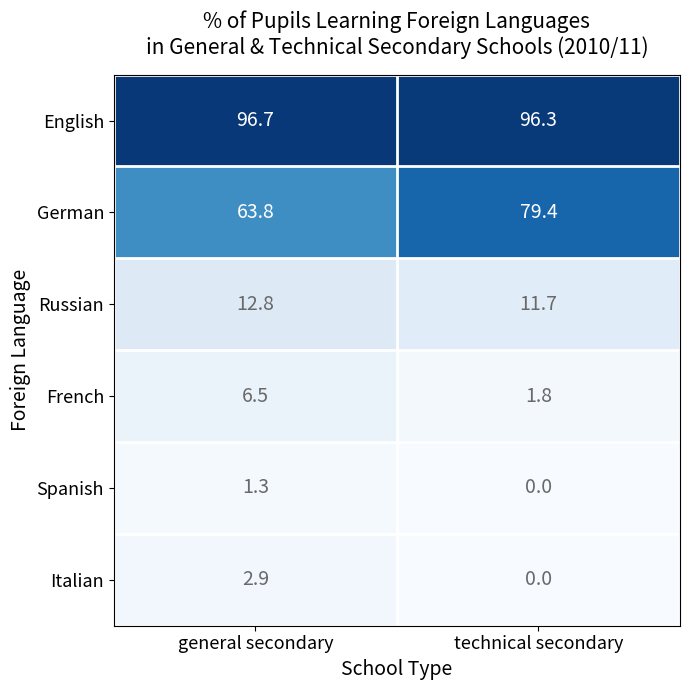

The Russian series shows 6.1 at technical secondary. True or false?

False